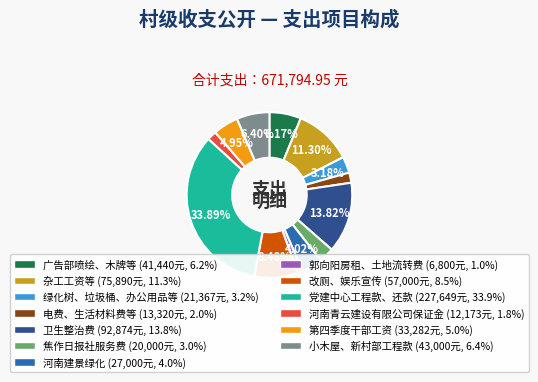

How many segments does this pie chart have?

13